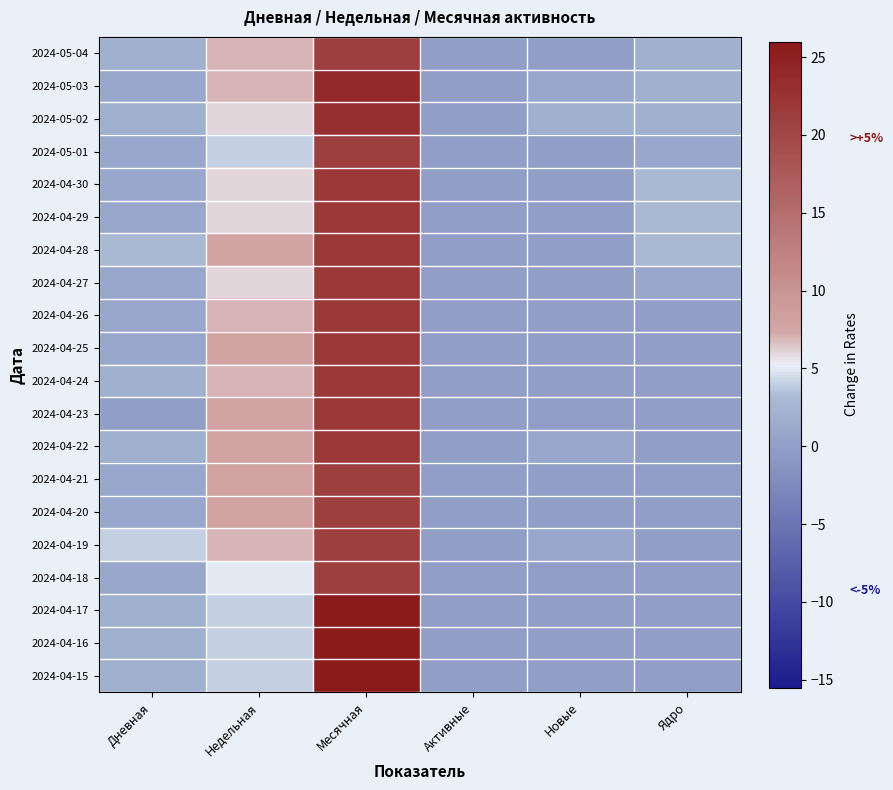

Reading left to right, what are all the values shown in this chart?

2024-05-04: Дневная=2	Недельная=7	Месячная=21	Активные=0	Новые=0	Ядро=2
2024-05-03: Дневная=1	Недельная=7	Месячная=24	Активные=0	Новые=1	Ядро=2
2024-05-02: Дневная=2	Недельная=6	Месячная=23	Активные=0	Новые=2	Ядро=2
2024-05-01: Дневная=1	Недельная=4	Месячная=21	Активные=0	Новые=0	Ядро=1
2024-04-30: Дневная=1	Недельная=6	Месячная=22	Активные=0	Новые=0	Ядро=3
2024-04-29: Дневная=1	Недельная=6	Месячная=22	Активные=0	Новые=0	Ядро=3
2024-04-28: Дневная=3	Недельная=8	Месячная=22	Активные=0	Новые=0	Ядро=3
2024-04-27: Дневная=1	Недельная=6	Месячная=22	Активные=0	Новые=0	Ядро=1
2024-04-26: Дневная=1	Недельная=7	Месячная=22	Активные=0	Новые=0	Ядро=0
2024-04-25: Дневная=1	Недельная=8	Месячная=22	Активные=0	Новые=0	Ядро=0
2024-04-24: Дневная=2	Недельная=7	Месячная=22	Активные=0	Новые=0	Ядро=0
2024-04-23: Дневная=0	Недельная=8	Месячная=22	Активные=0	Новые=0	Ядро=0
2024-04-22: Дневная=2	Недельная=8	Месячная=22	Активные=0	Новые=1	Ядро=0
2024-04-21: Дневная=1	Недельная=8	Месячная=21	Активные=0	Новые=0	Ядро=0
2024-04-20: Дневная=1	Недельная=8	Месячная=21	Активные=0	Новые=0	Ядро=0
2024-04-19: Дневная=4	Недельная=7	Месячная=21	Активные=0	Новые=1	Ядро=0
2024-04-18: Дневная=1	Недельная=5	Месячная=21	Активные=0	Новые=0	Ядро=0
2024-04-17: Дневная=2	Недельная=4	Месячная=26	Активные=0	Новые=0	Ядро=0
2024-04-16: Дневная=2	Недельная=4	Месячная=26	Активные=0	Новые=0	Ядро=0
2024-04-15: Дневная=2	Недельная=4	Месячная=26	Активные=0	Новые=0	Ядро=0